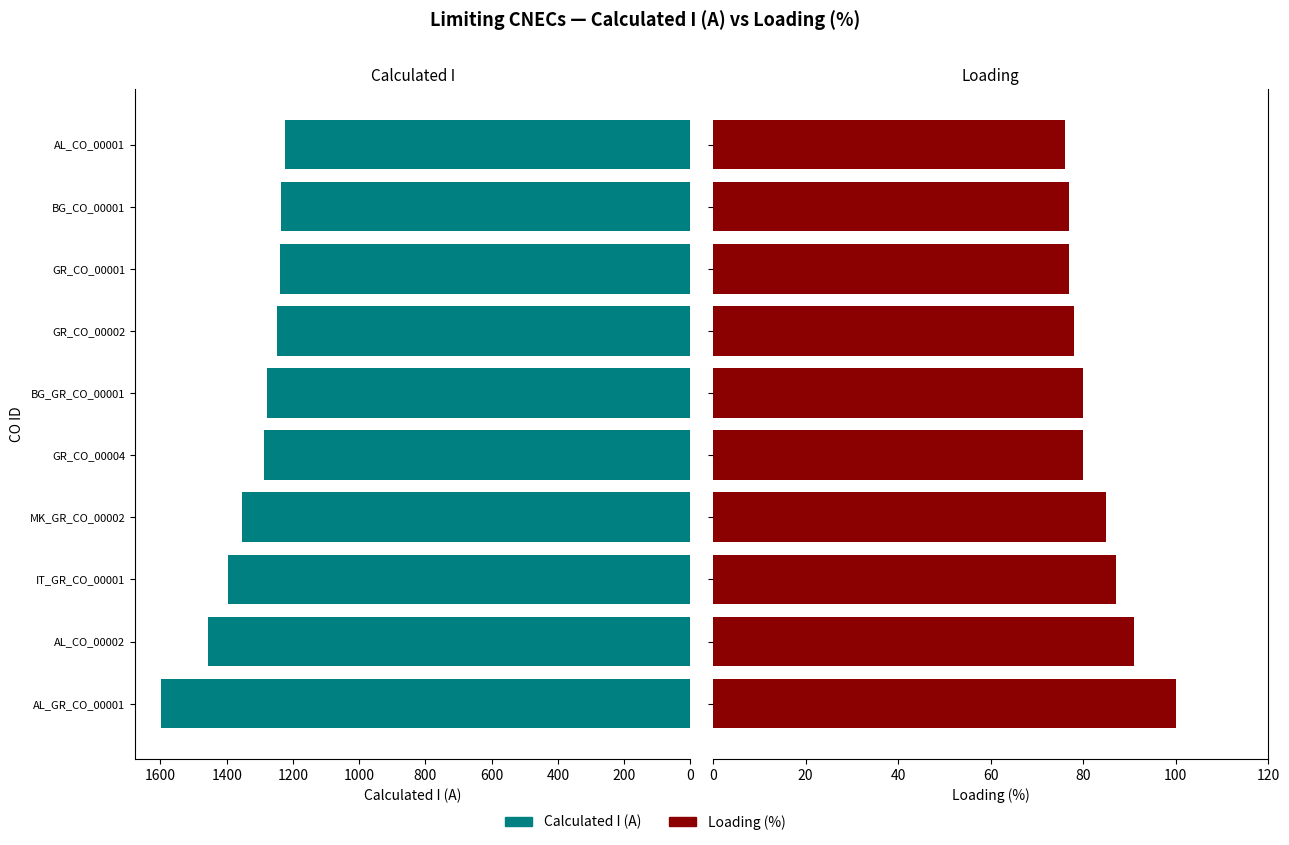

How many groups of bars are there?

10